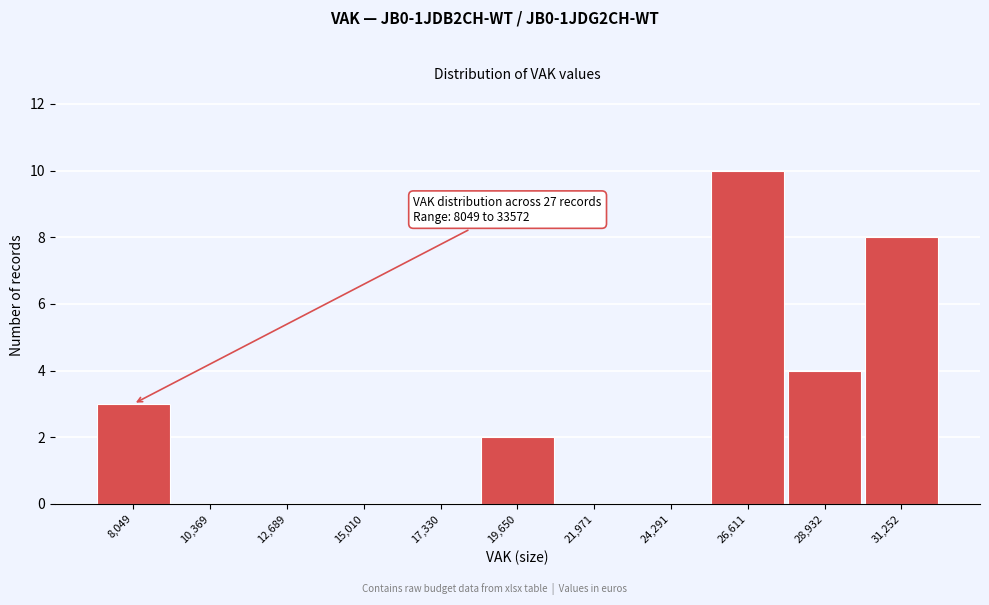

Reading left to right, what are all the values shown in this chart?

8,049=3	10,369=0	12,689=0	15,010=0	17,330=0	19,650=2	21,971=0	24,291=0	26,611=10	28,932=4	31,252=8